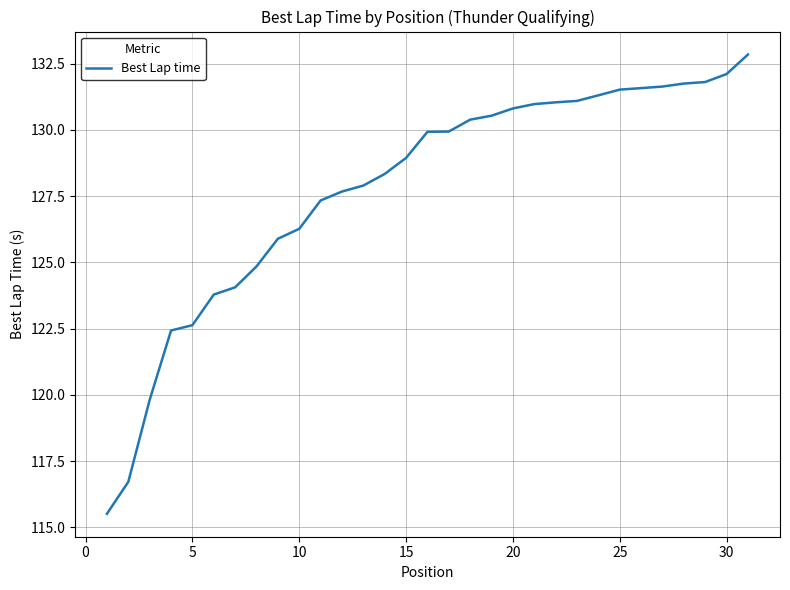

What is the difference between the maximum and minimum values?

17.3